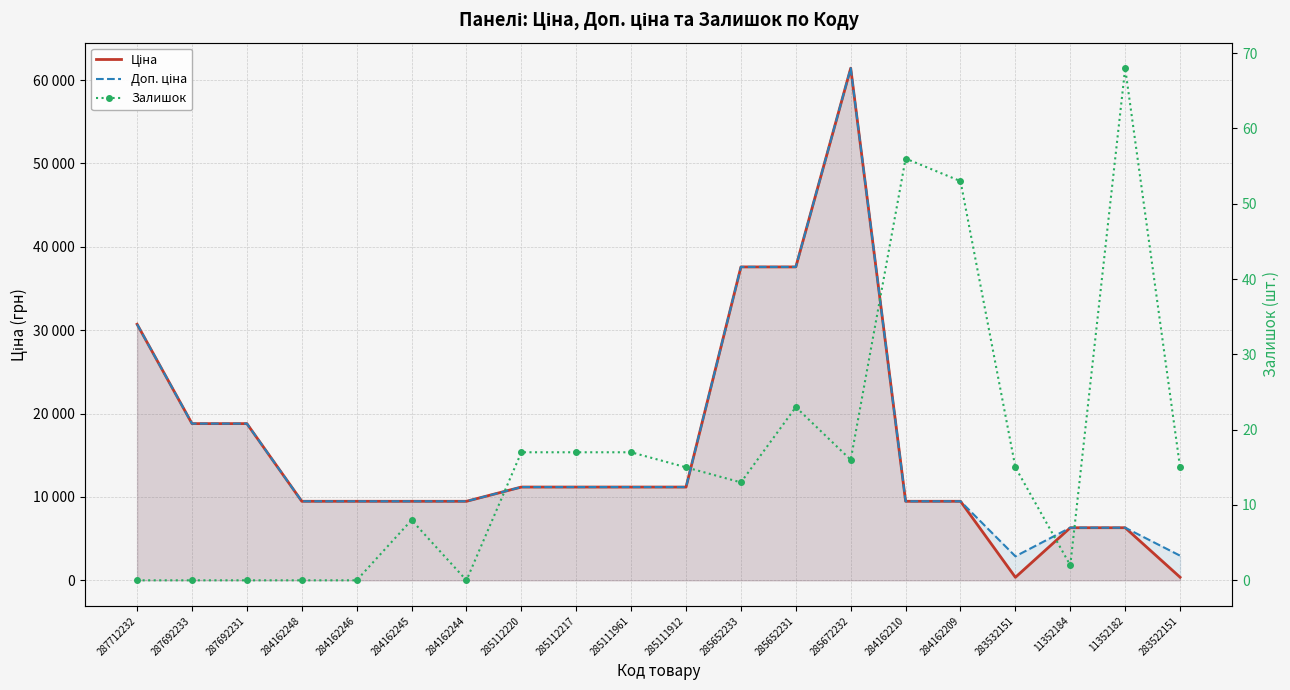

True or false: Доп. ціна and Ціна intersect in this chart.

False